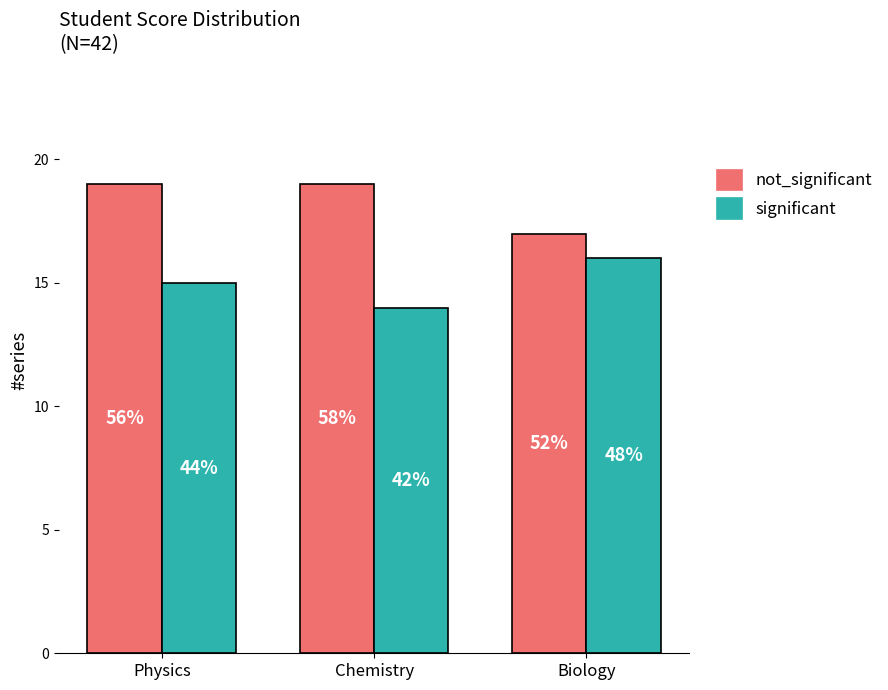

List the labels in order of not_significant value, largest first.

Physics, Chemistry, Biology